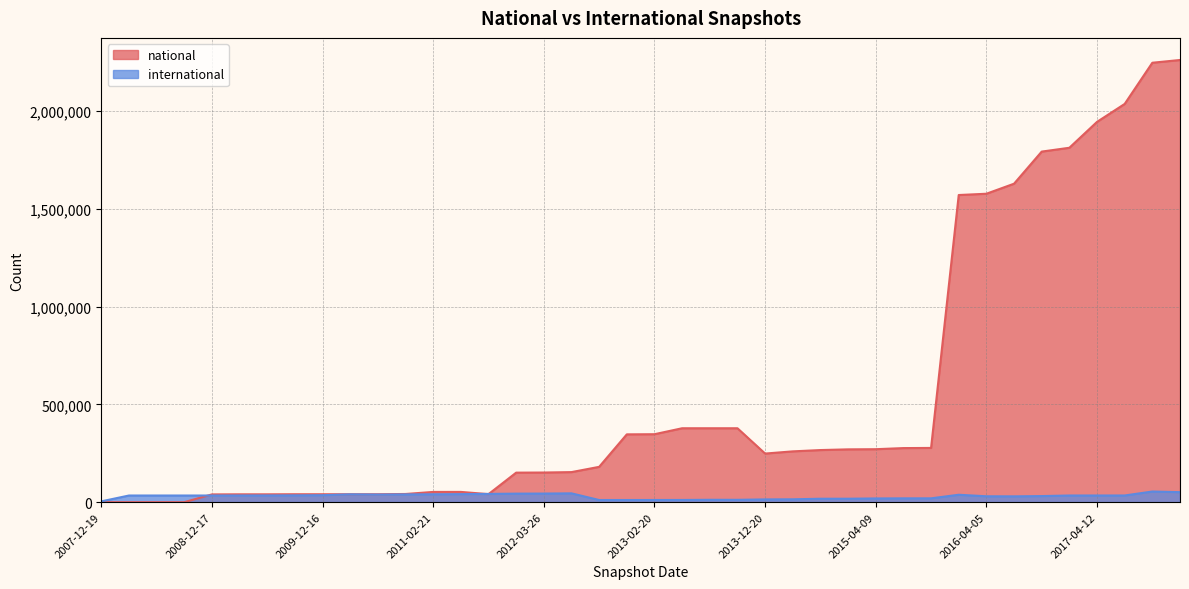

Reading left to right, extract all data points from this chart.

international: 2007-12-19=4144	2008-04-01=34006	2008-06-27=34022	2008-10-10=34024	2008-12-17=34038	2009-04-06=34192	2009-06-17=34368	2009-09-25=34831	2009-12-16=35636	2010-04-01=39975	2010-07-26=38860	2010-11-17=39665	2011-02-21=40382	2011-06-10=41072	2011-09-05=42195	2012-01-18=43625	2012-03-26=43986	2012-07-13=45081	2012-10-31=11062	2012-12-11=11031	2013-02-20=11124	2013-05-21=11298	2013-07-09=12176	2013-09-10=12012	2013-12-20=14129	2014-03-28=14664	2014-09-08=17562	2015-01-19=17641	2015-04-09=19068	2015-07-03=19530	2015-10-01=19628	2016-01-04=37911	2016-04-05=30132	2016-07-04=29731	2016-10-07=31153	2016-12-27=34088	2017-04-12=34094	2017-07-24=34144	2017-10-12=54430	2017-12-22=51114
national: 2007-12-19=0	2008-04-01=0	2008-06-27=0	2008-10-10=0	2008-12-17=39677	2009-04-06=40140	2009-06-17=40140	2009-09-25=40579	2009-12-16=40579	2010-04-01=40579	2010-07-26=40579	2010-11-17=41833	2011-02-21=52354	2011-06-10=52431	2011-09-05=41071	2012-01-18=150931	2012-03-26=151515	2012-07-13=153660	2012-10-31=180516	2012-12-11=346599	2013-02-20=347324	2013-05-21=377801	2013-07-09=377801	2013-09-10=377801	2013-12-20=248428	2014-03-28=259659	2014-09-08=266353	2015-01-19=269918	2015-04-09=270727	2015-07-03=276414	2015-10-01=277201	2016-01-04=1569835	2016-04-05=1576374	2016-07-04=1627698	2016-10-07=1791777	2016-12-27=1811351	2017-04-12=1943633	2017-07-24=2035437	2017-10-12=2245916	2017-12-22=2259930